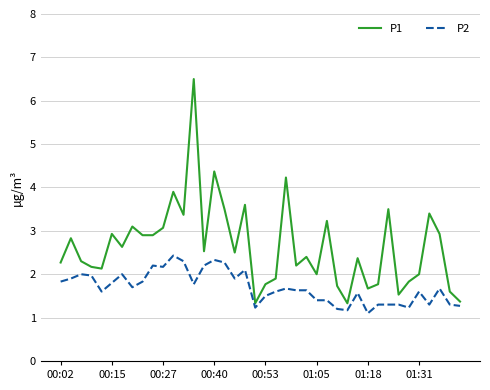

True or false: P1 and P2 cross at least once.

False